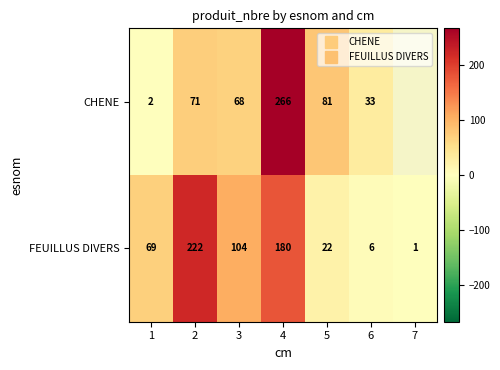

At how many categories does at least one series exceed 254?

1